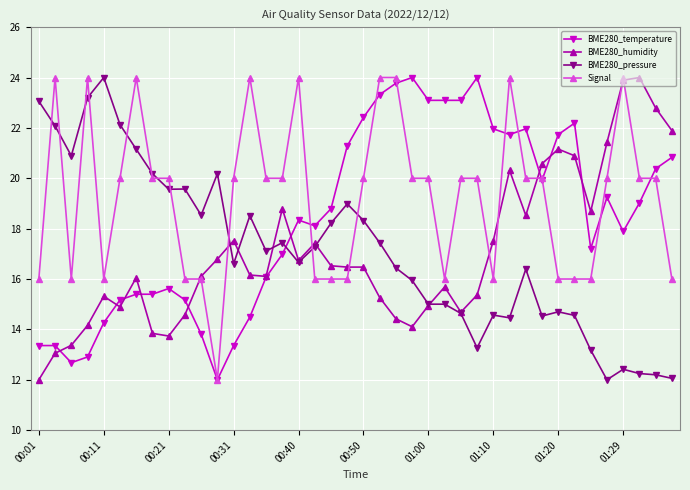

Does the chart have visible grid lines?

Yes